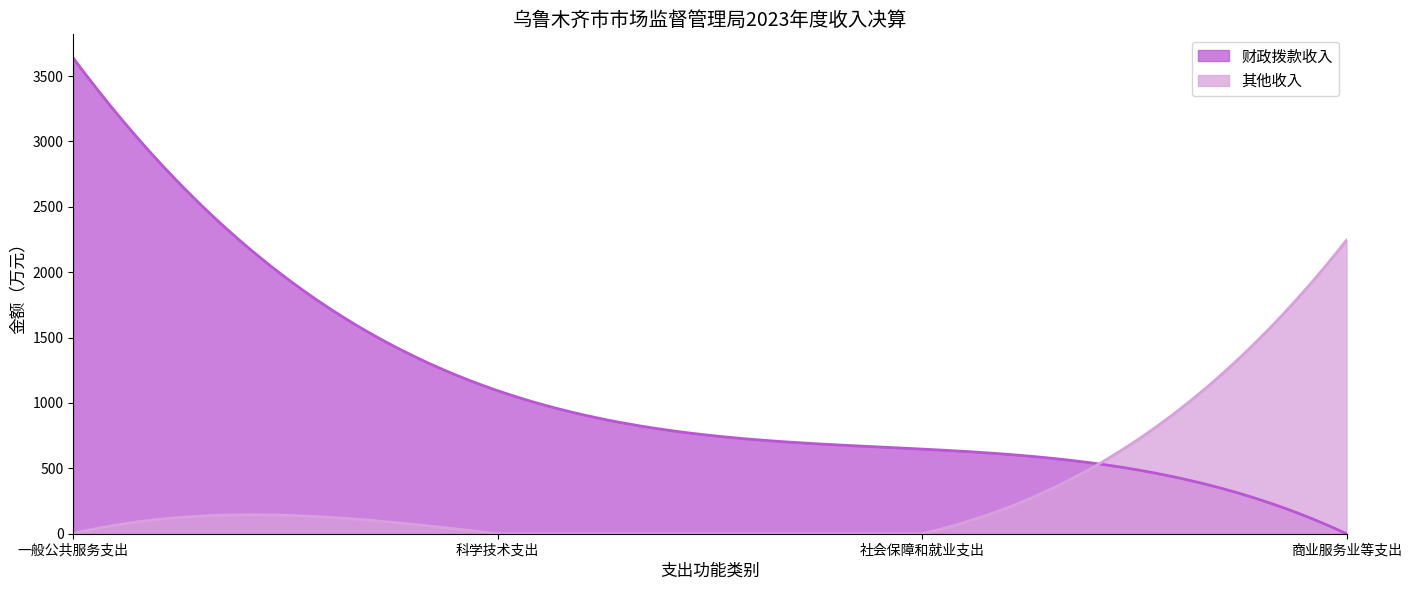

Does the chart have visible grid lines?

No